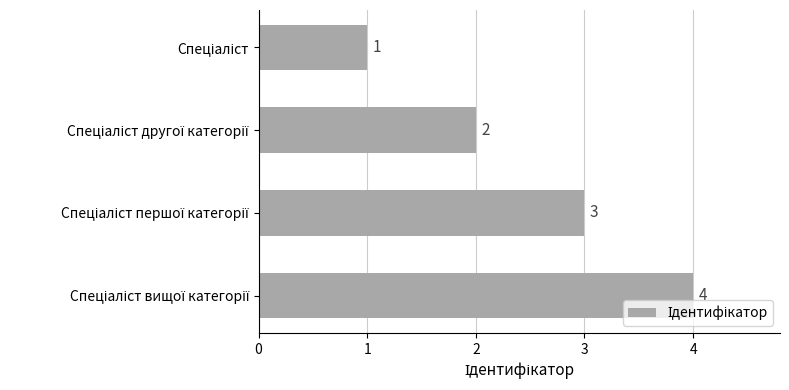

What is the value of the 1st bar from the top?

1